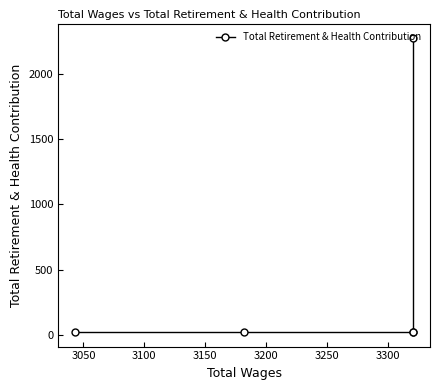

The chart shows a value of 1211 at 3000. True or false?

False